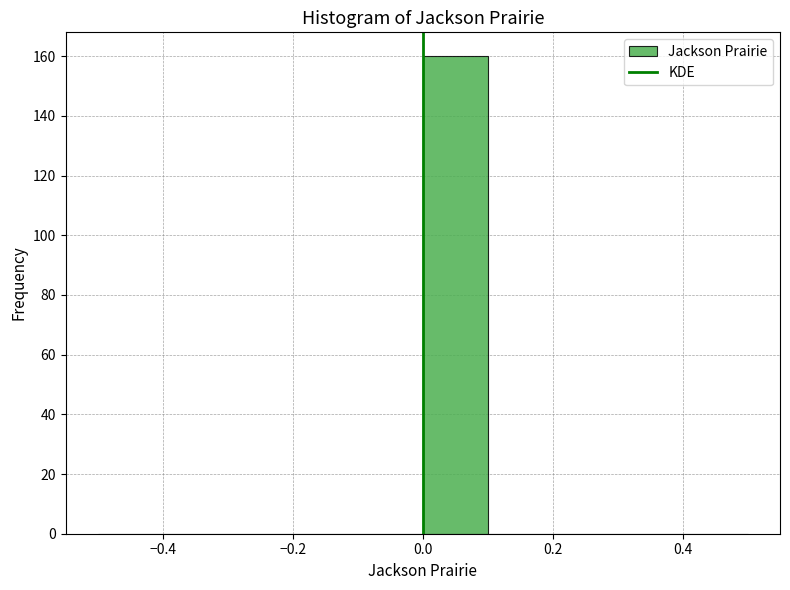

Which range on the x-axis has the tallest bar?

0.0 to 0.1